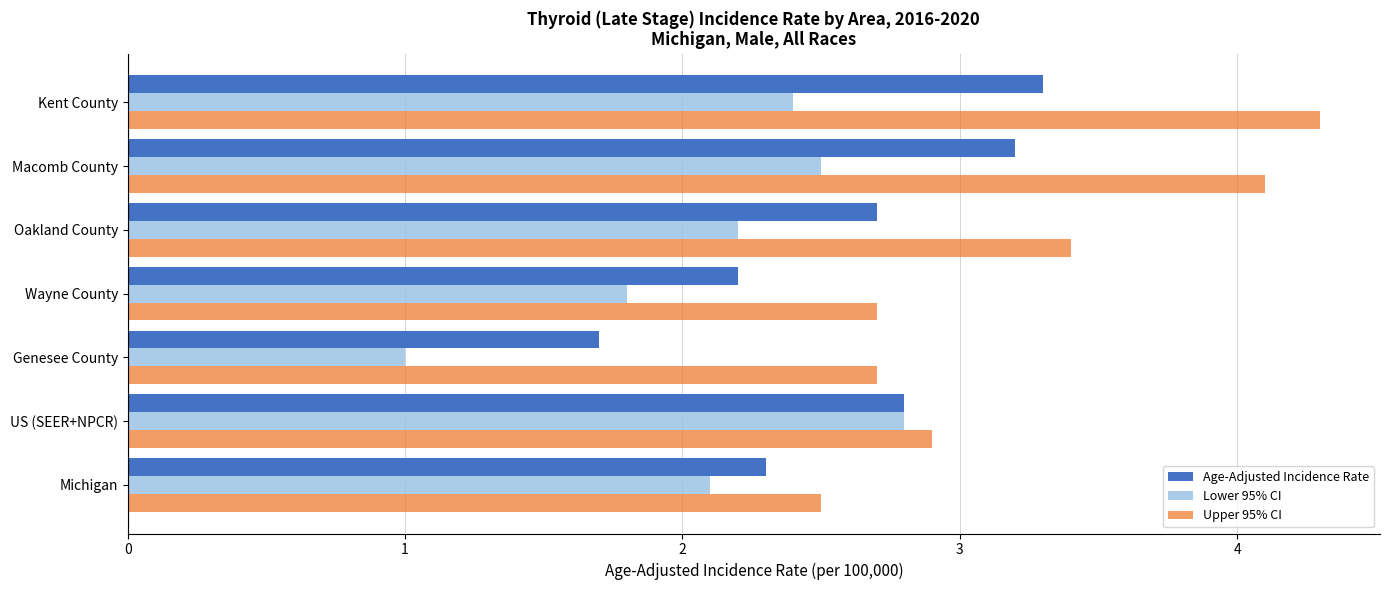

Is it true that Age-Adjusted Incidence Rate equals 2.9 at Genesee County?

False